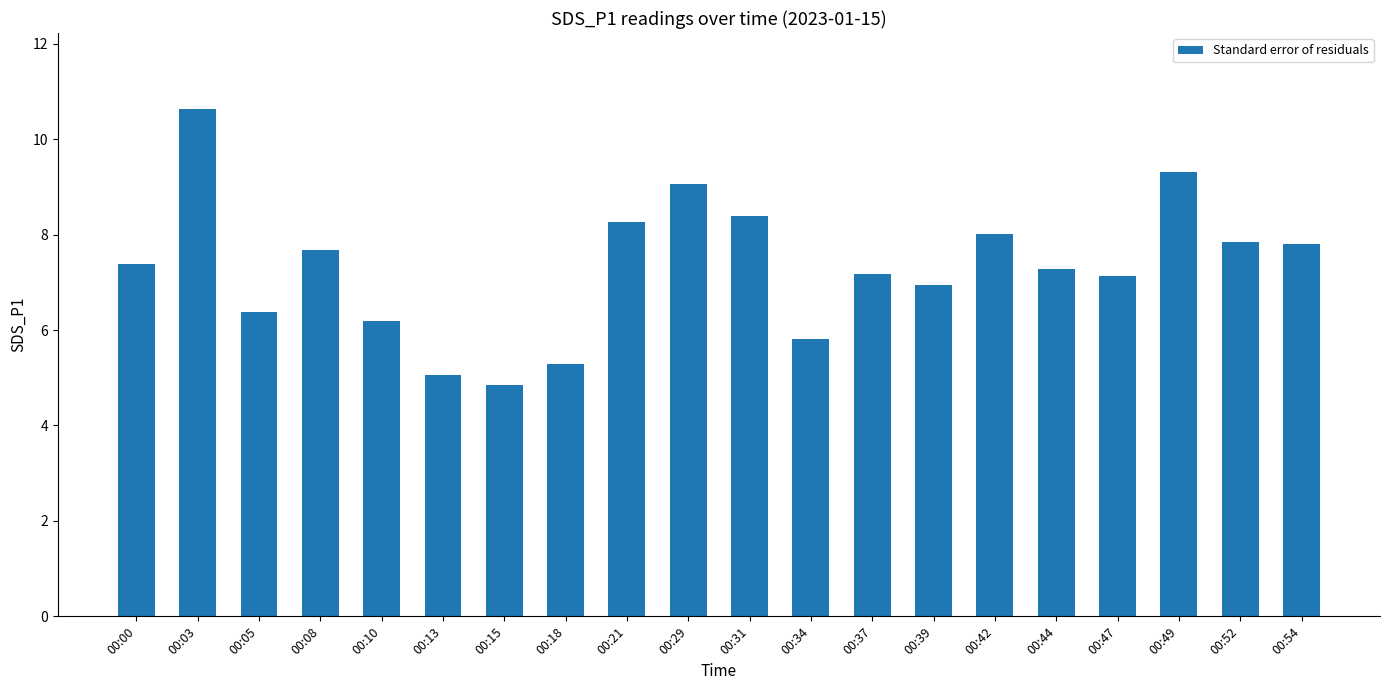

The value at 00:13 is 5.0. True or false?

True